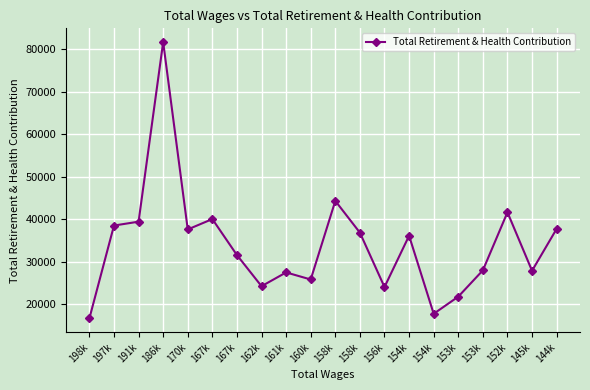

How many categories are shown in the chart?

20